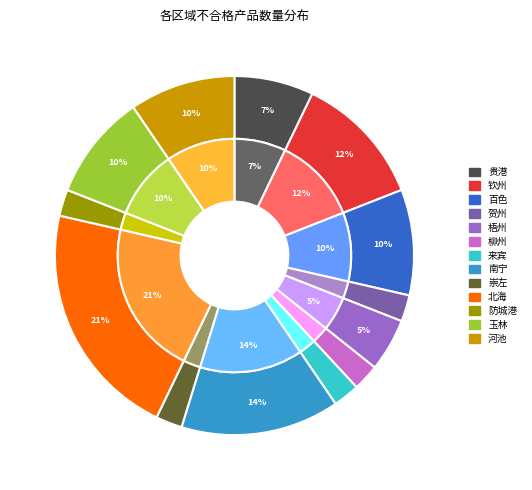

How many segments does this pie chart have?

13